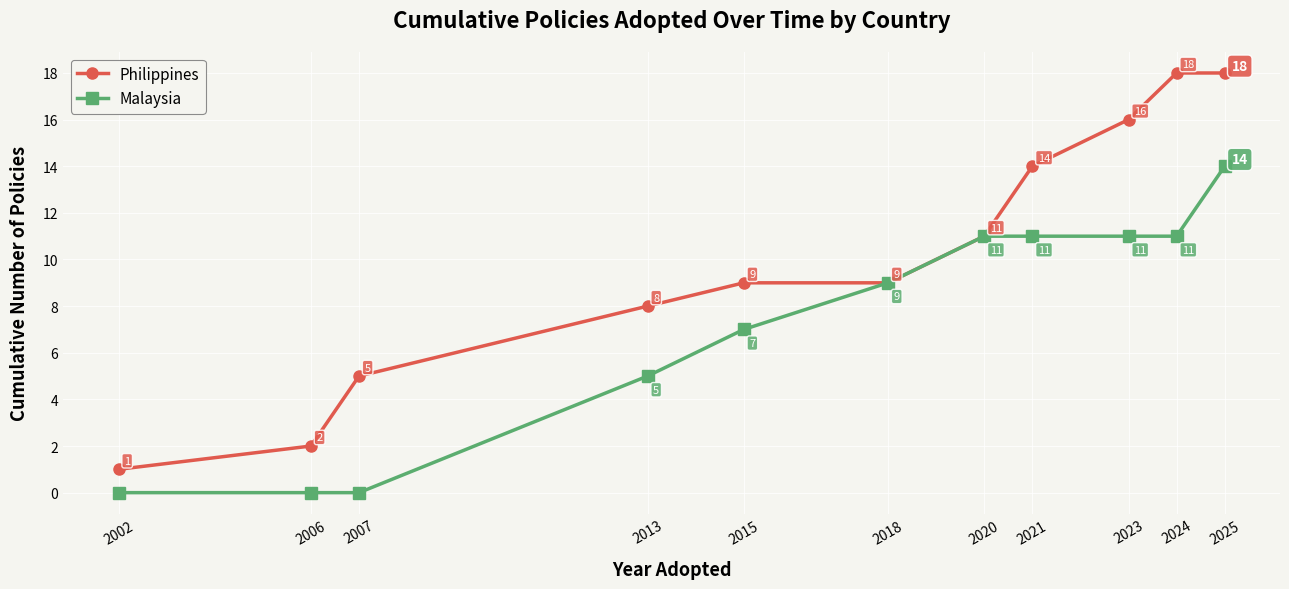

List the series in order of their peak value, lowest first.

Malaysia, Philippines